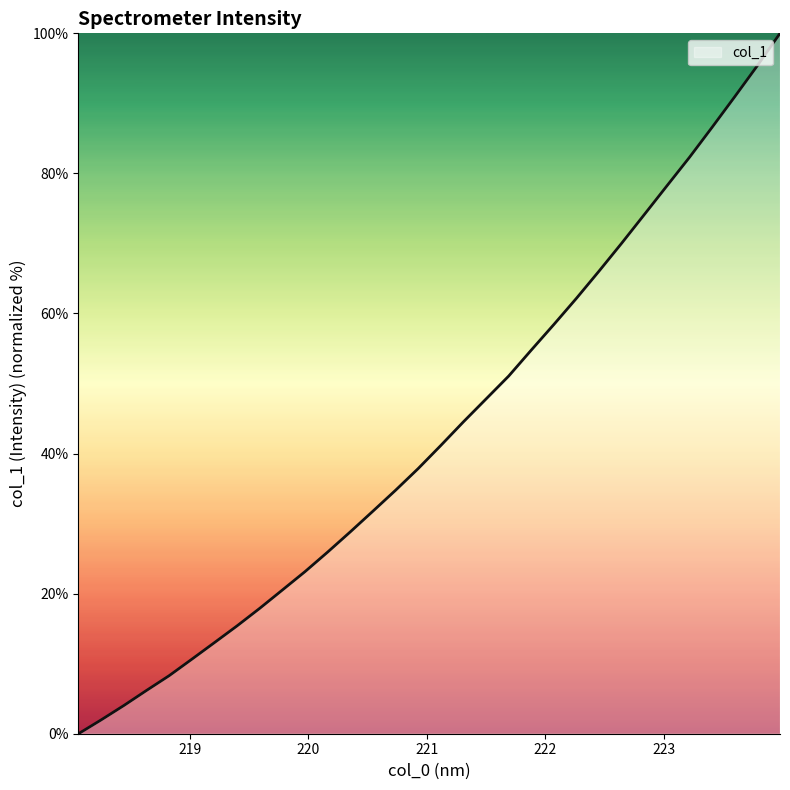

Reading left to right, what are all the values shown in this chart?

0.0	2.0	4.0	6.2	8.3	10.6	13.0	15.4	17.9	20.5	23.1	25.9	28.8	31.8	34.8	37.9	41.2	44.5	47.8	51.1	54.8	58.4	62.2	66.1	70.0	74.1	78.2	82.3	86.6	91.0	95.4	100.0